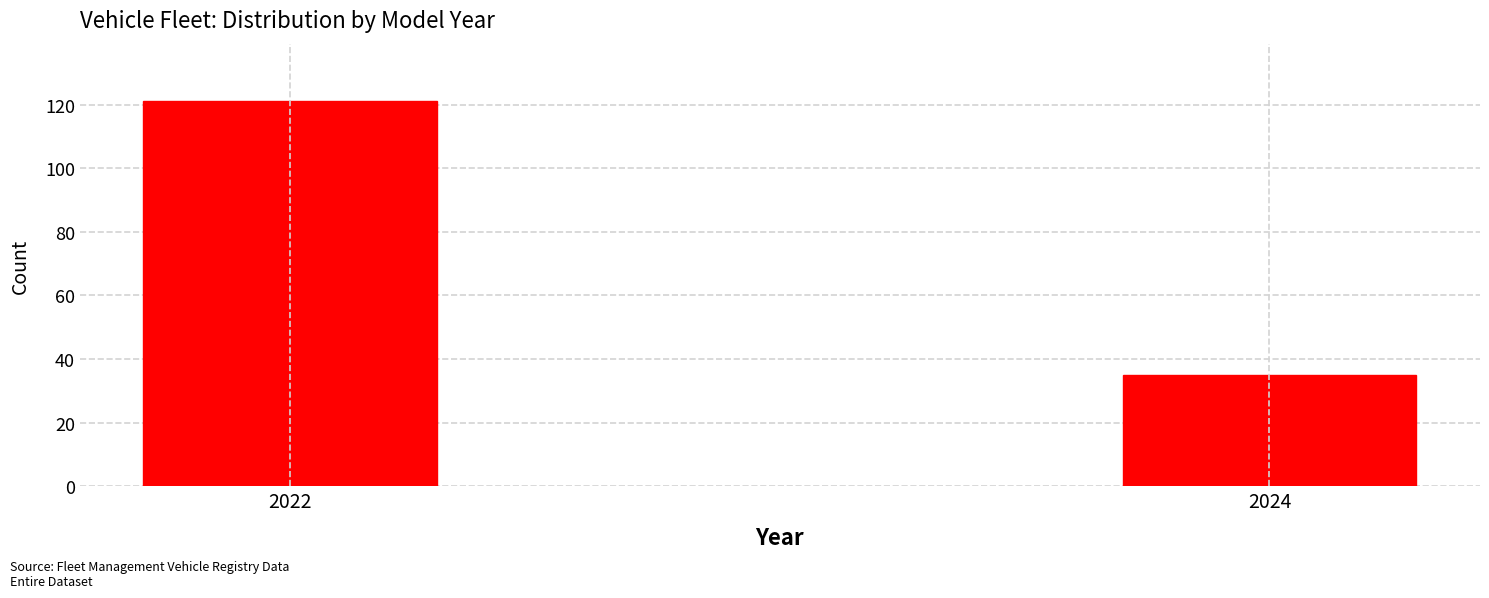

Reading left to right, list all the values displayed in this chart.

2022=121	2024=35